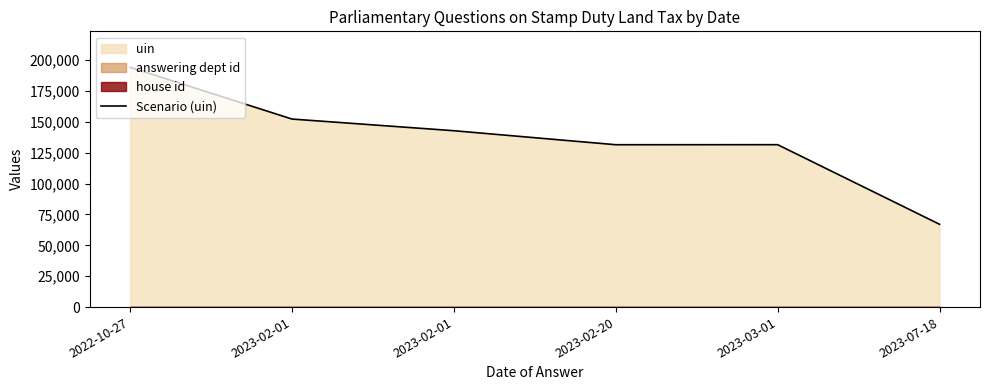

What is the label of the 3rd point from the left?

2023-02-01